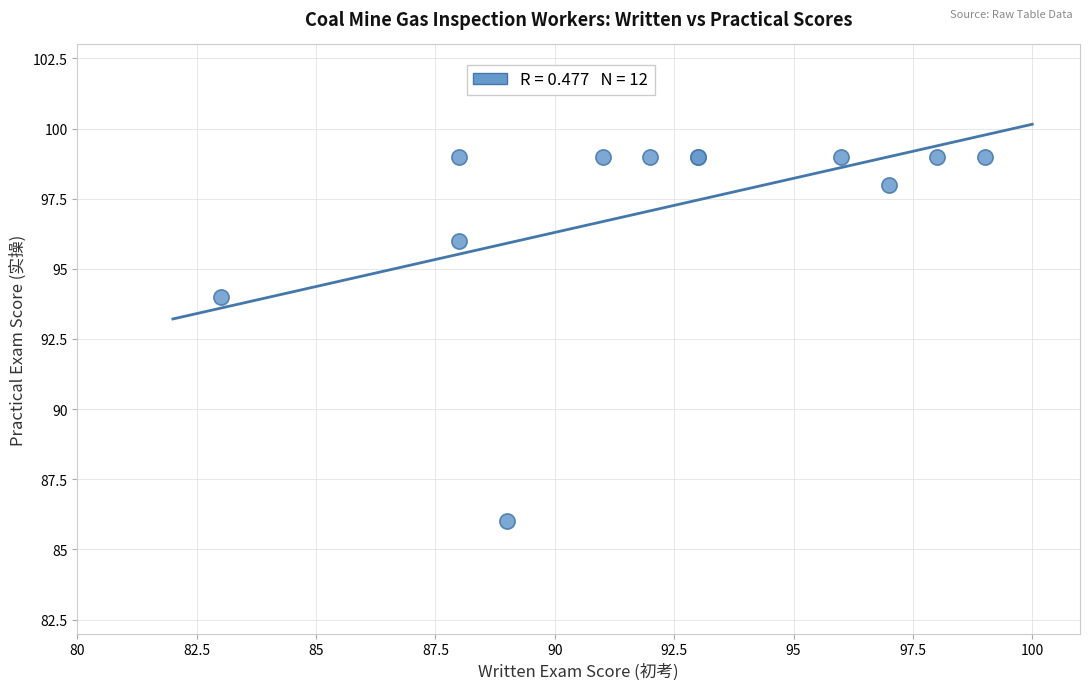

What Y value in the scatter plot is closest to 92?

94